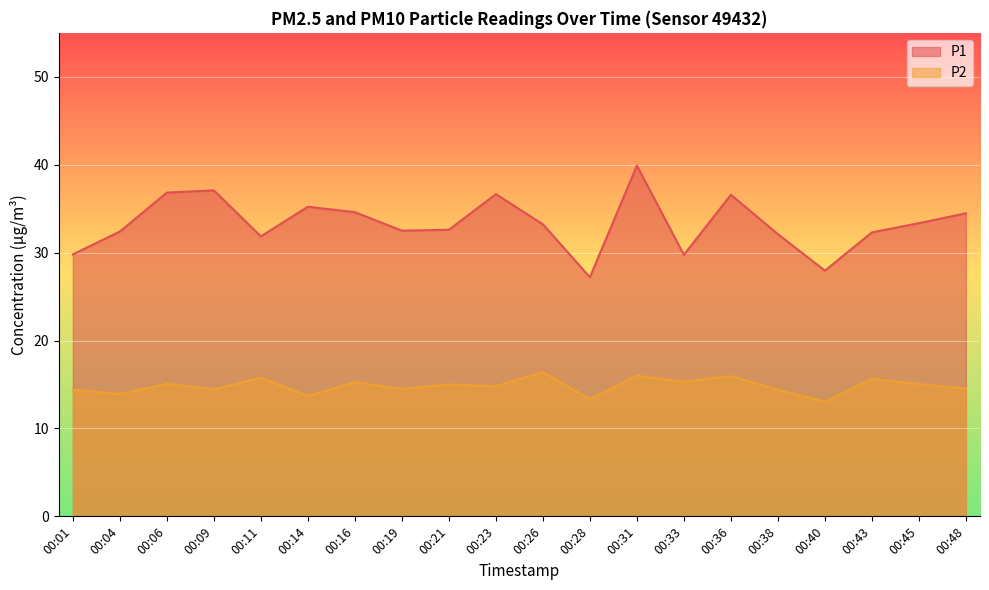

At how many categories does at least one series exceed 13?

20